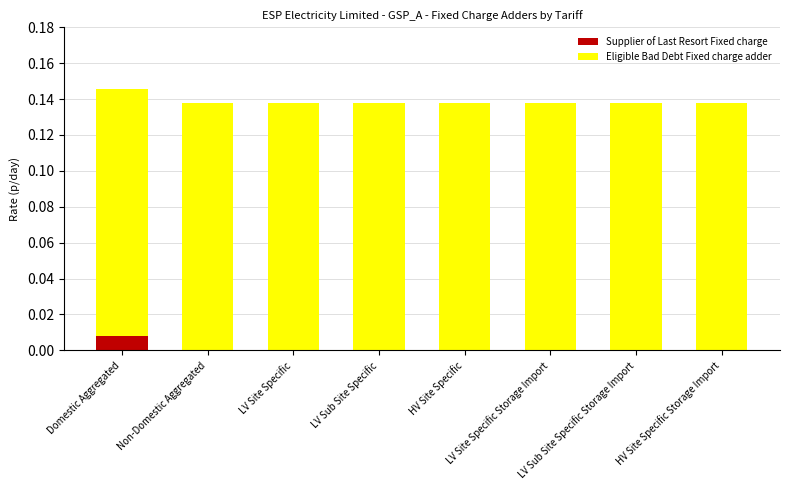

What are all the series names shown in the legend?

Supplier of Last Resort Fixed charge, Eligible Bad Debt Fixed charge adder